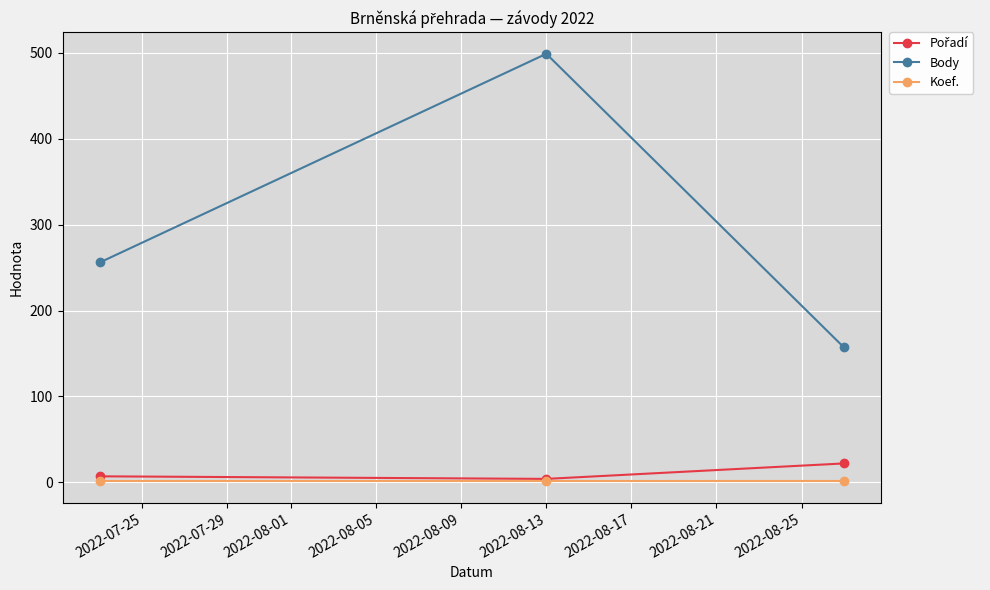

Which series has the widest spread of values?

Body